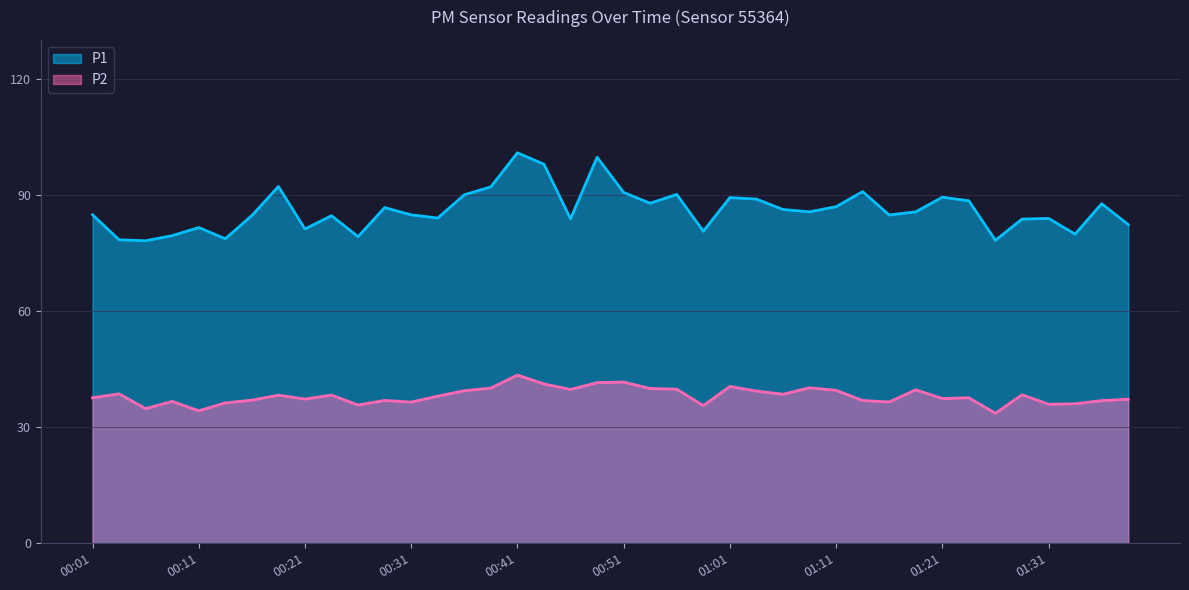

What is the difference between the P1 values at 01:23 and 00:16?

3.8